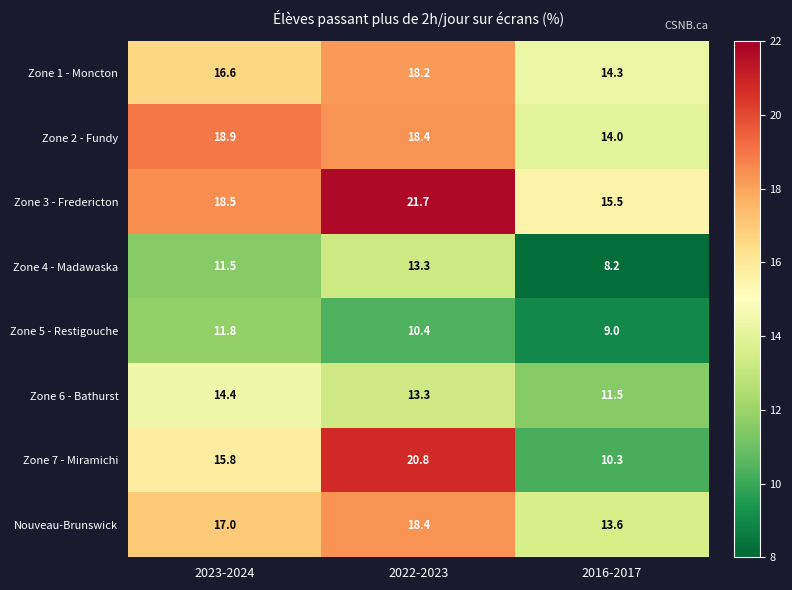

Reading left to right, what are all the values shown in this chart?

Zone 1 - Moncton: 2023-2024=16.6	2022-2023=18.2	2016-2017=14.3
Zone 2 - Fundy: 2023-2024=18.9	2022-2023=18.4	2016-2017=14.0
Zone 3 - Fredericton: 2023-2024=18.5	2022-2023=21.7	2016-2017=15.5
Zone 4 - Madawaska: 2023-2024=11.5	2022-2023=13.3	2016-2017=8.2
Zone 5 - Restigouche: 2023-2024=11.8	2022-2023=10.4	2016-2017=9.0
Zone 6 - Bathurst: 2023-2024=14.4	2022-2023=13.3	2016-2017=11.5
Zone 7 - Miramichi: 2023-2024=15.8	2022-2023=20.8	2016-2017=10.3
Nouveau-Brunswick: 2023-2024=17.0	2022-2023=18.4	2016-2017=13.6